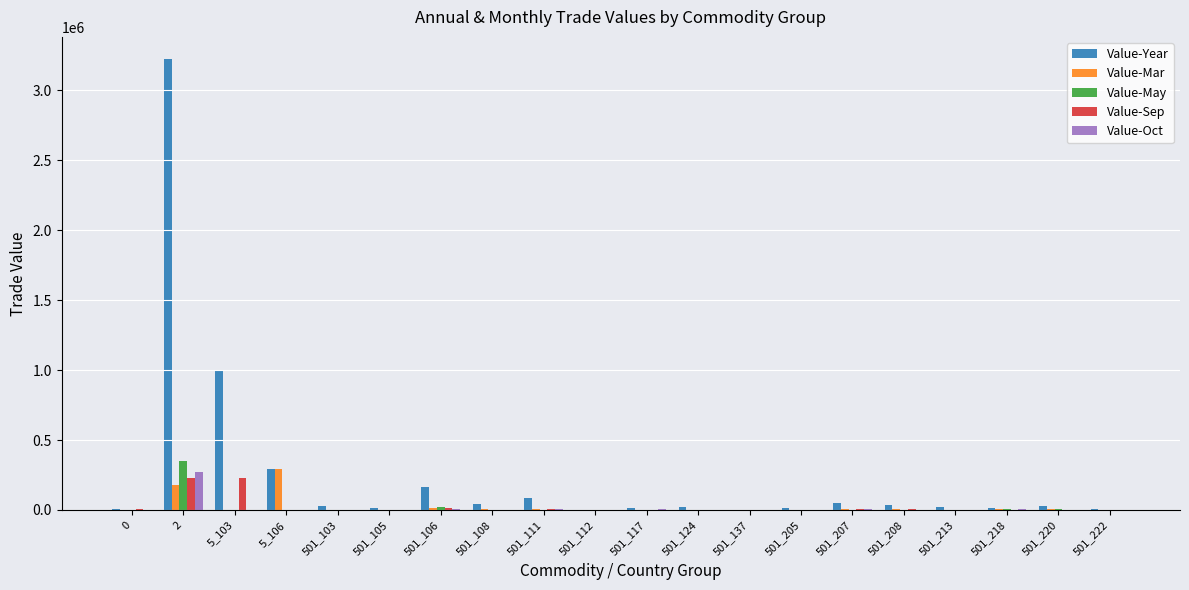

Are the bars horizontal?

No